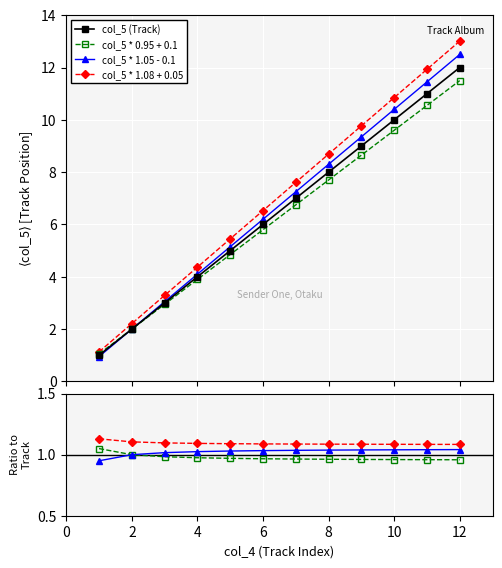

What is the minimum value shown in the chart?

1.0